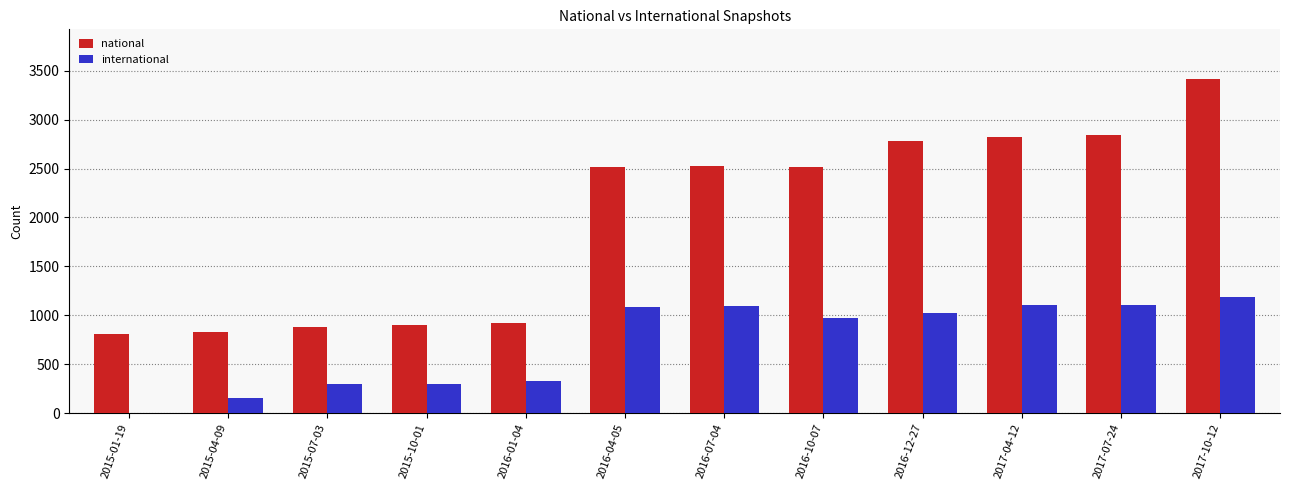

At which label does national first exceed 2521?

2016-07-04